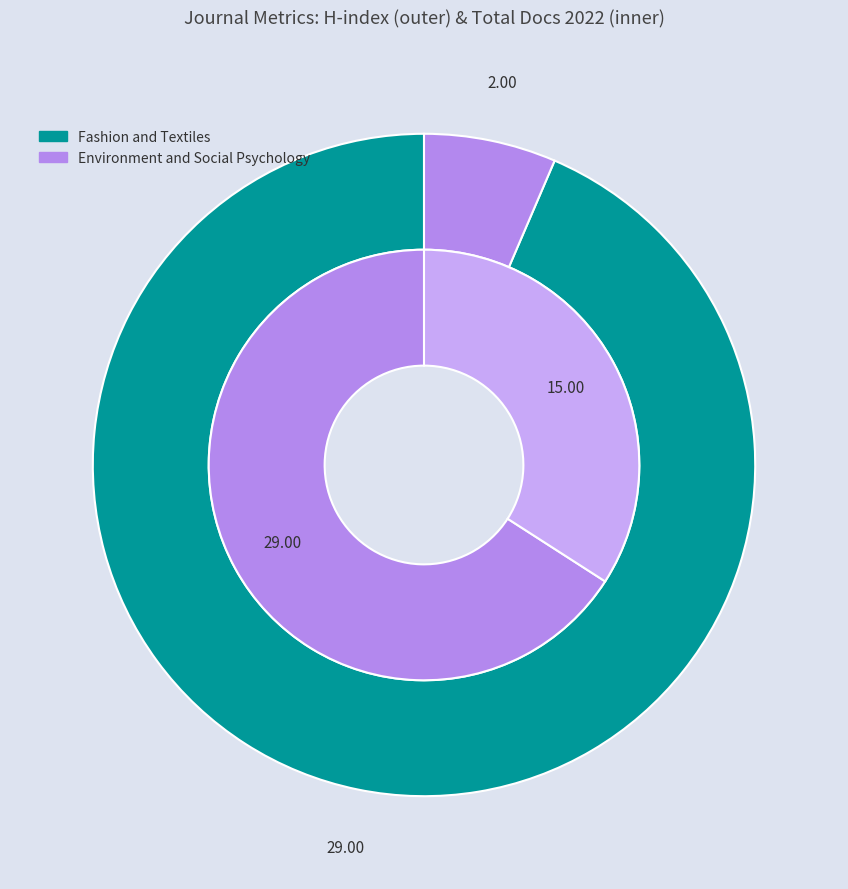

To the nearest percent, what is the difference between the Fashion and Textiles and Environment and Social Psychology slice percentages?

32%